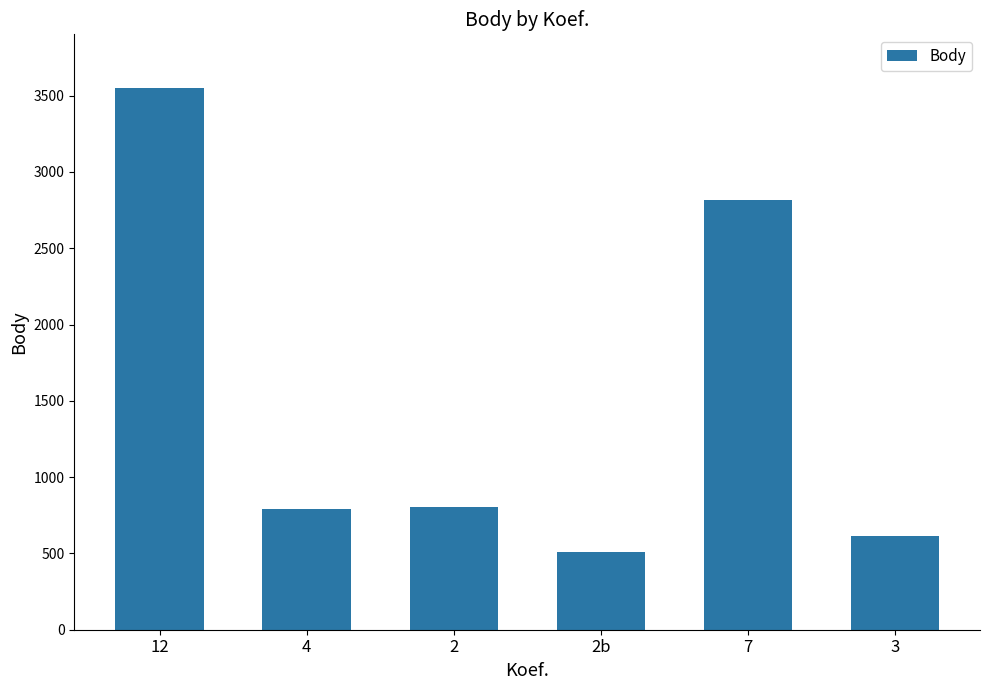

What position from the right is 2?

4